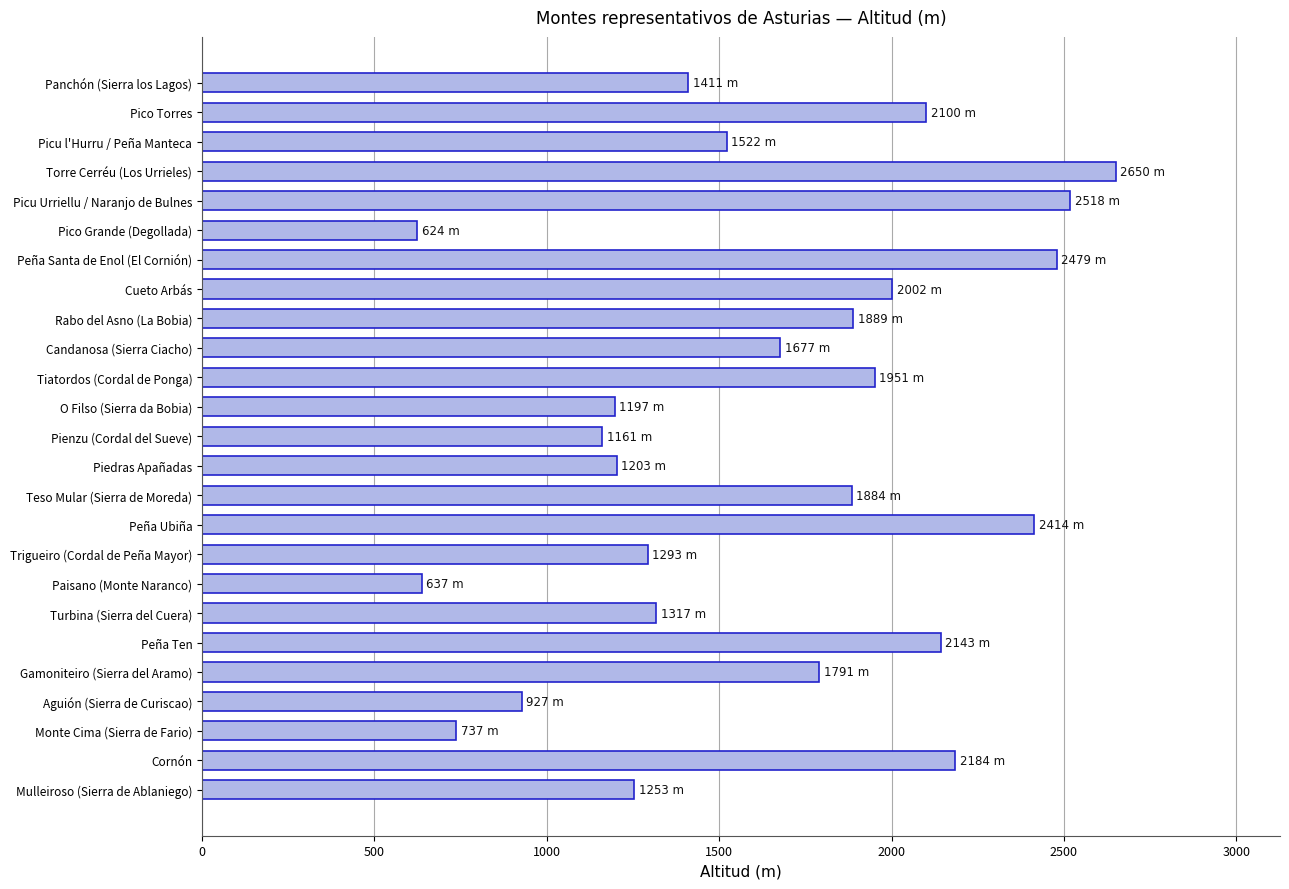

Where is the data nearest to the value 1637?

Candanosa (Sierra Ciacho)